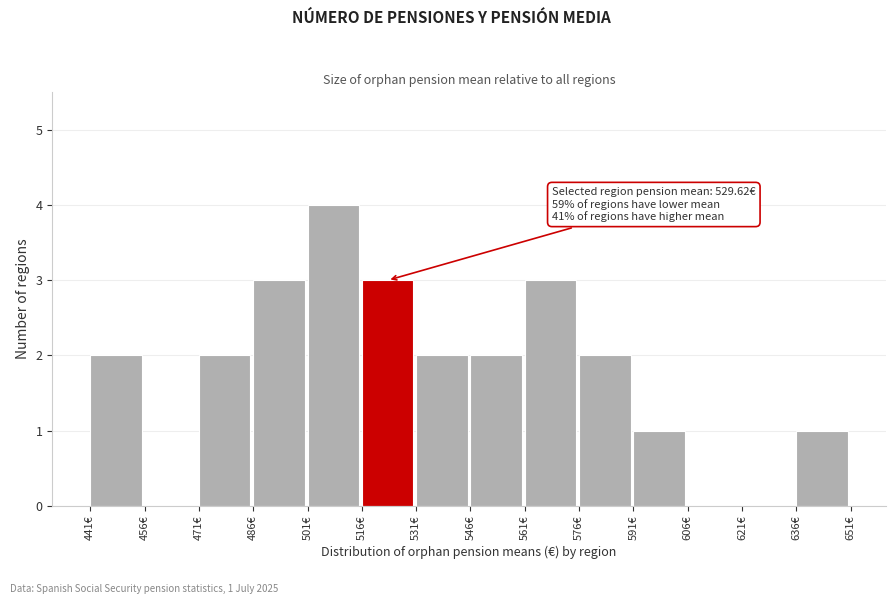

Which range on the x-axis has the tallest bar?

501 to 516